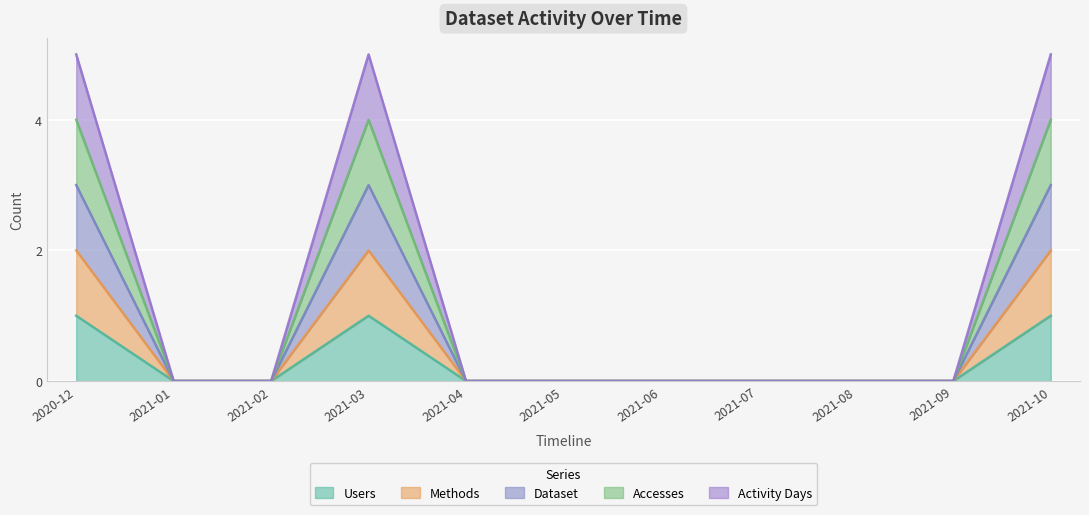

True or false: Users and Activity Days cross at least once.

False